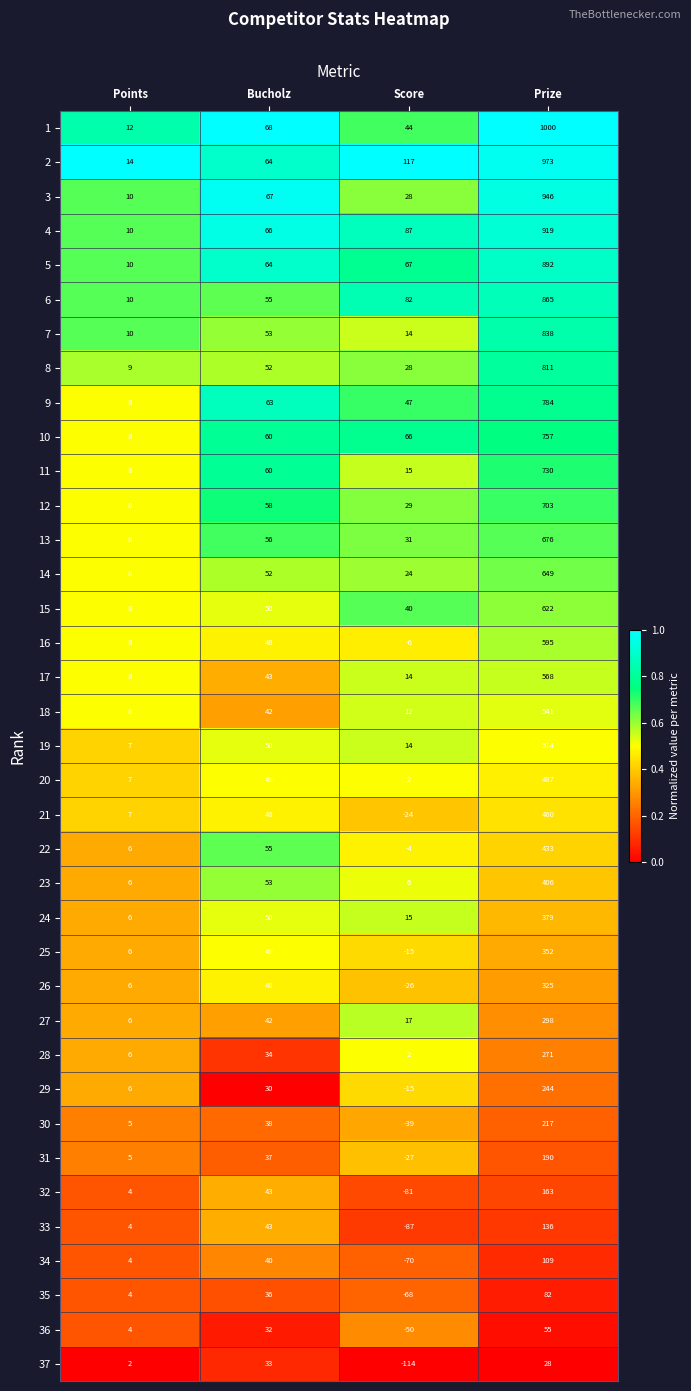

The value of 31 at Prize is 333. True or false?

False